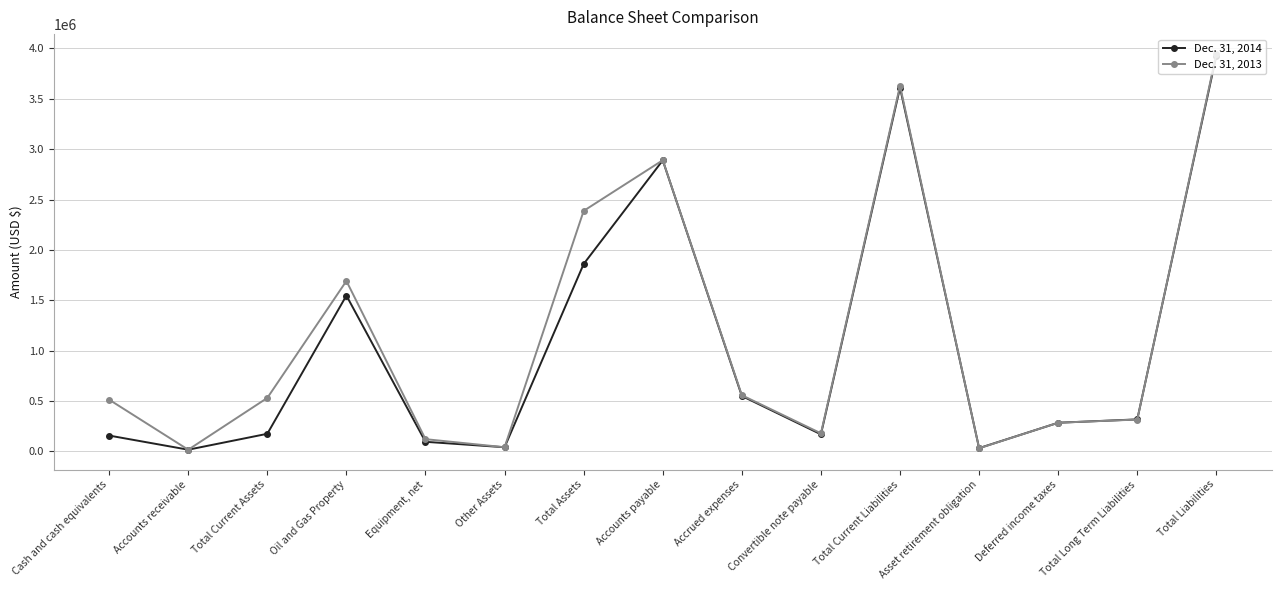

Rank the series by their maximum value, from lowest to highest.

Dec. 31, 2014, Dec. 31, 2013